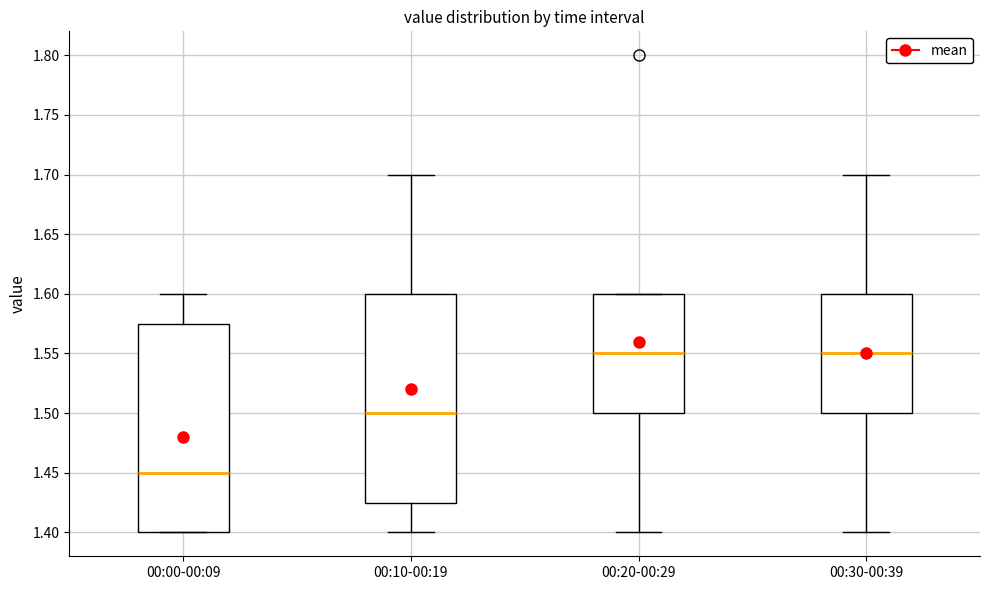

Which box's median line is the lowest?

00:00-00:09